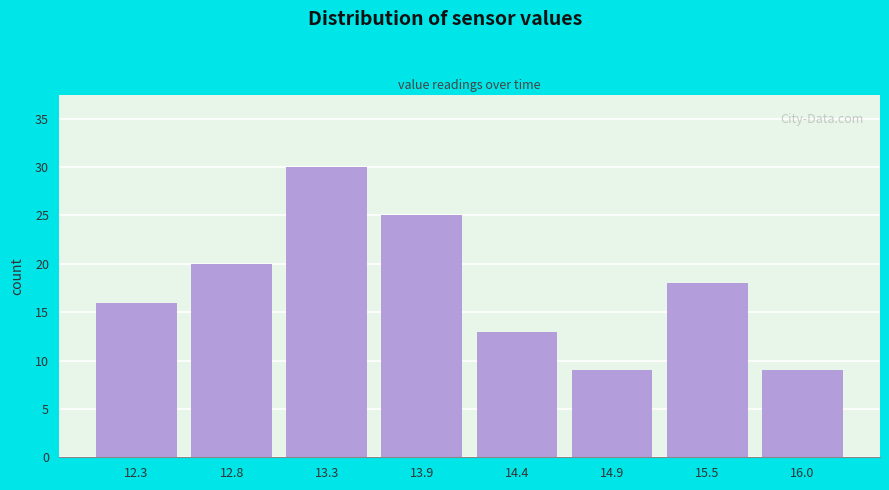

Over which range of the x-axis is the bar tallest?

13.1 to 13.6